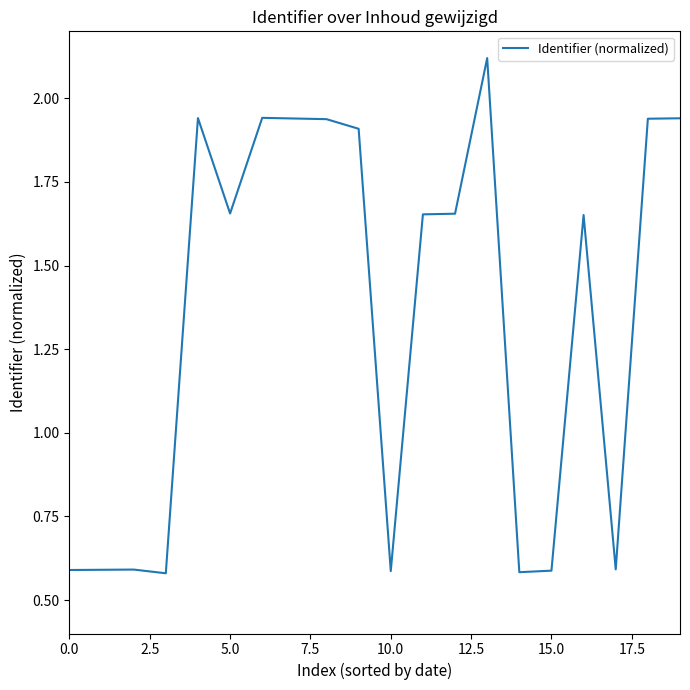

How many values exceed 1?

12